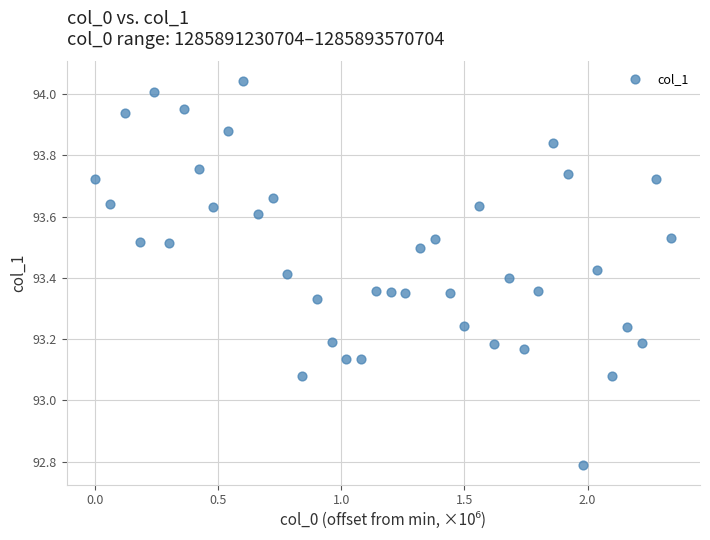

What is the range of Y values (max minus min)?

1.3